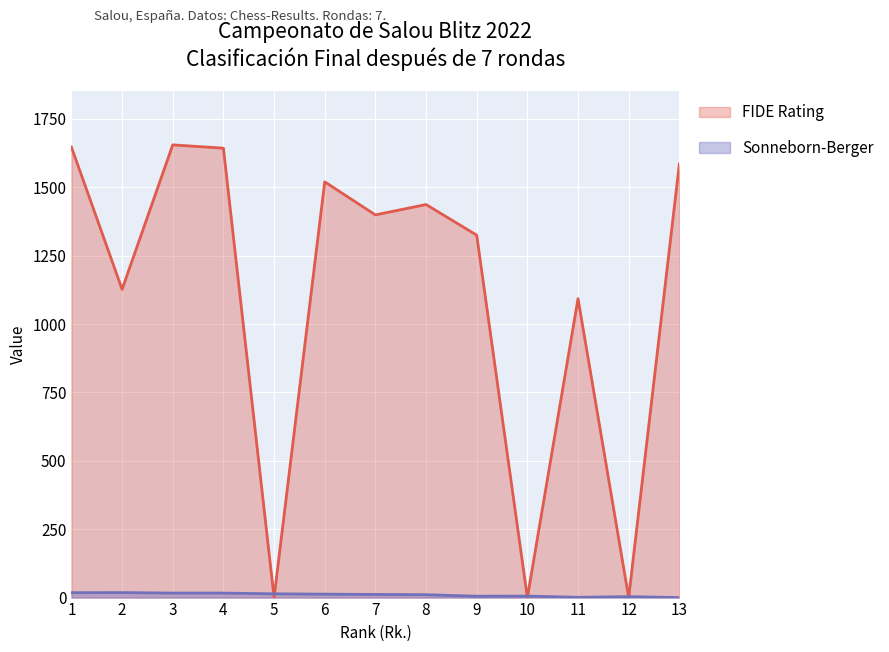

Reading left to right, what are all the values shown in this chart?

FIDE Rating: 1647.0	1127.0	1655.0	1643.0	0.0	1520.0	1399.0	1437.0	1325.0	0.0	1093.0	0.0	1585.0
Sonneborn-Berger: 18.0	18.2	16.5	16.5	13.8	12.5	11.5	10.5	5.0	5.5	1.0	3.5	0.0